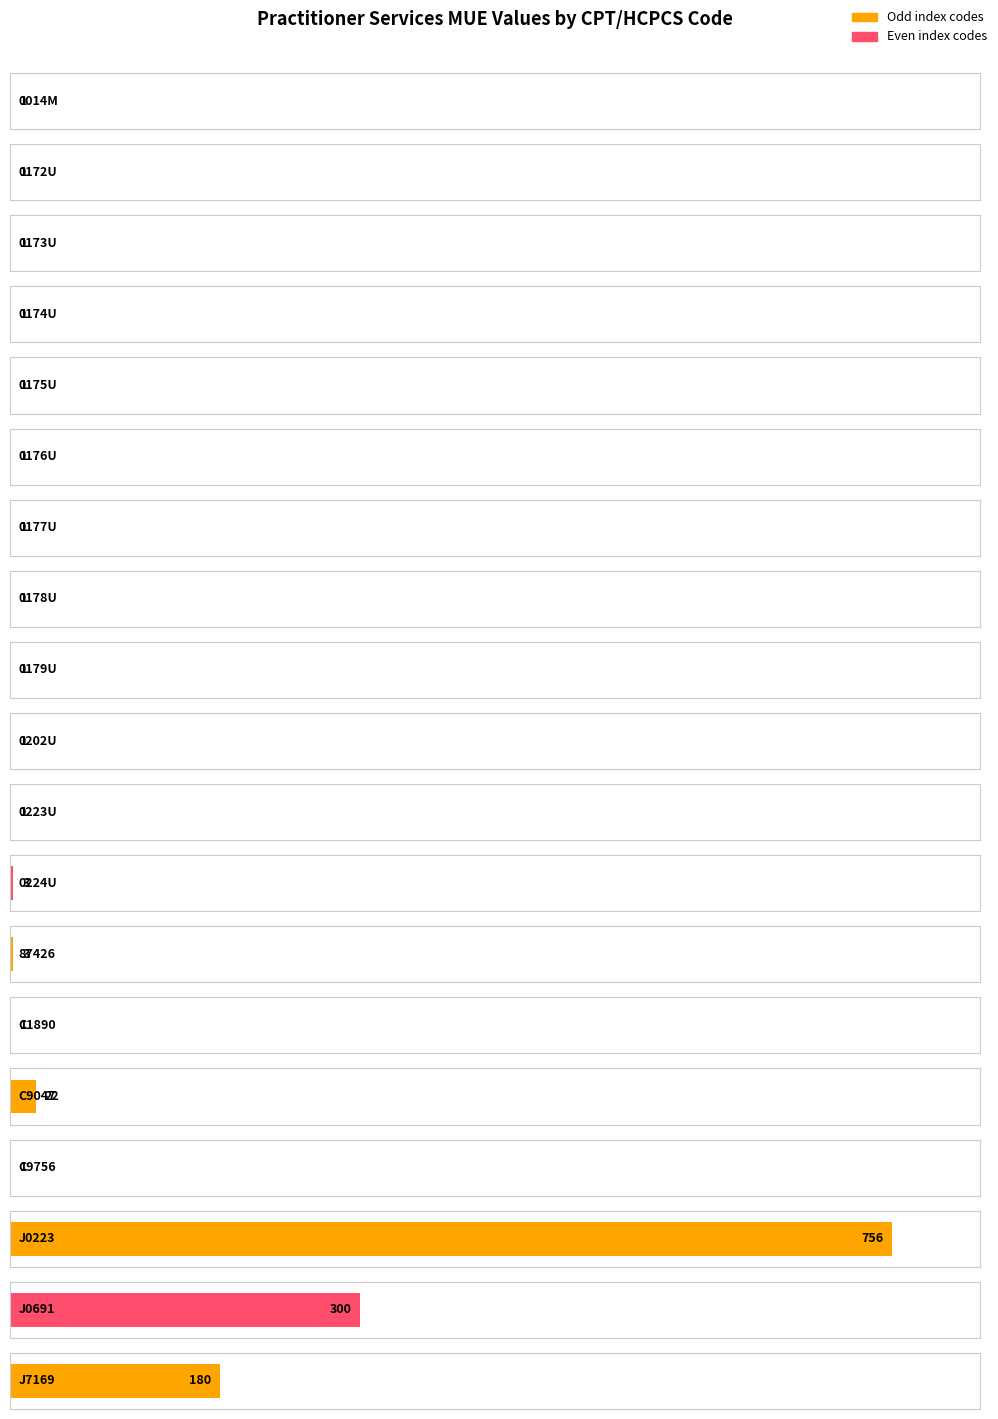

Count the number of categories in the chart.

19